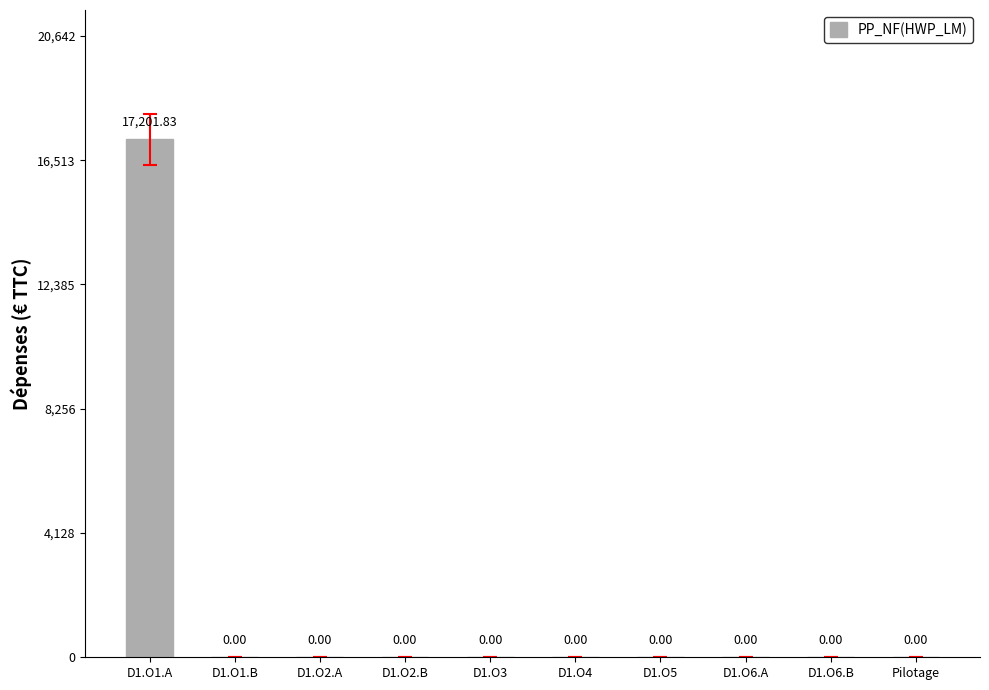

List the labels in order of value, largest first.

D1.O1.A, D1.O1.B, D1.O2.A, D1.O2.B, D1.O3, D1.O4, D1.O5, D1.O6.A, D1.O6.B, Pilotage